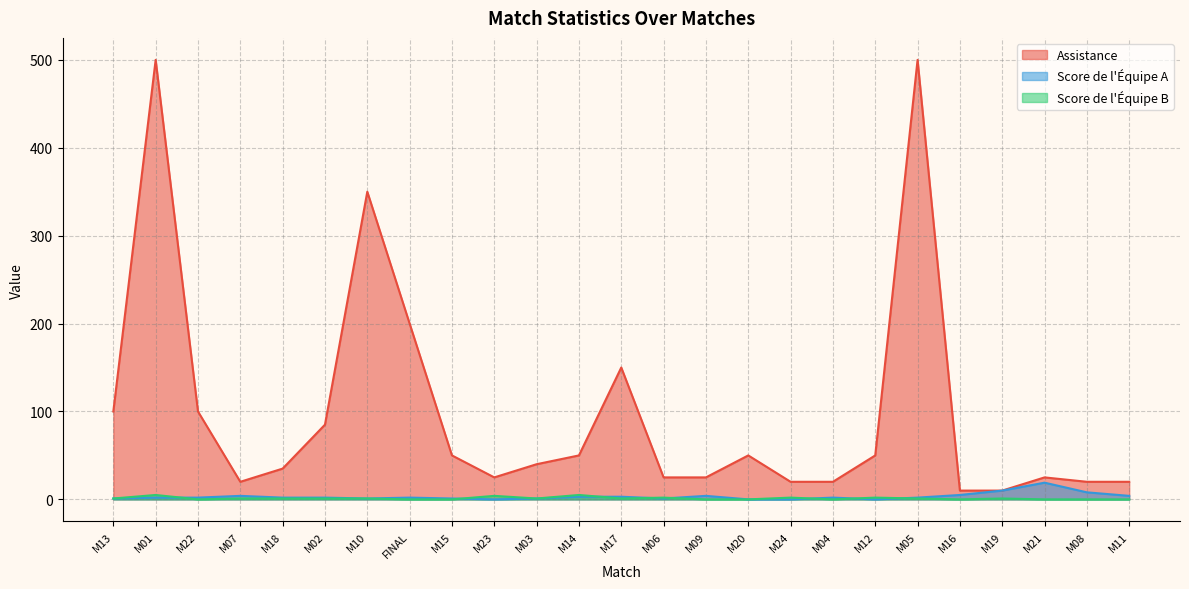

Which series changed the most between M17 and M06?

Assistance